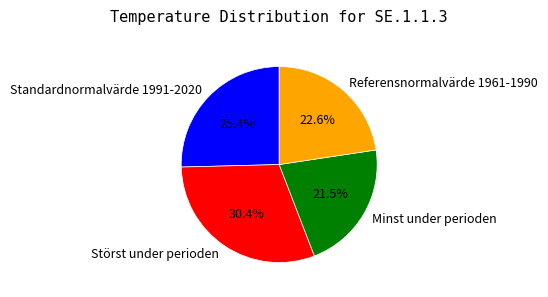

Is Referensnormalvärde 1961-1990 the majority of the pie?

No